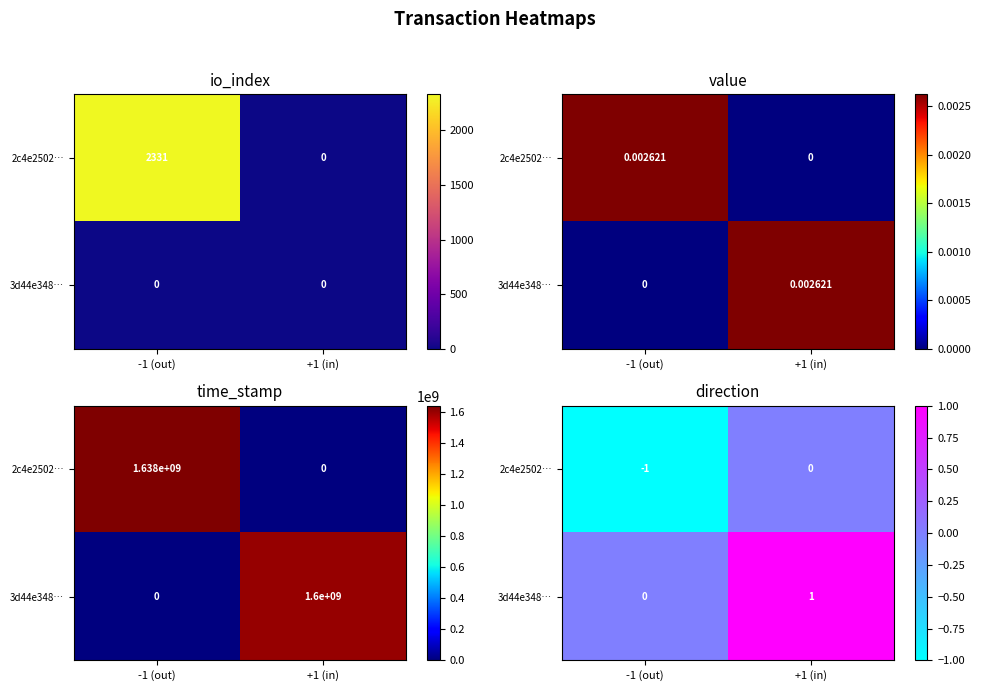

At how many categories does at least one series exceed 0?

1